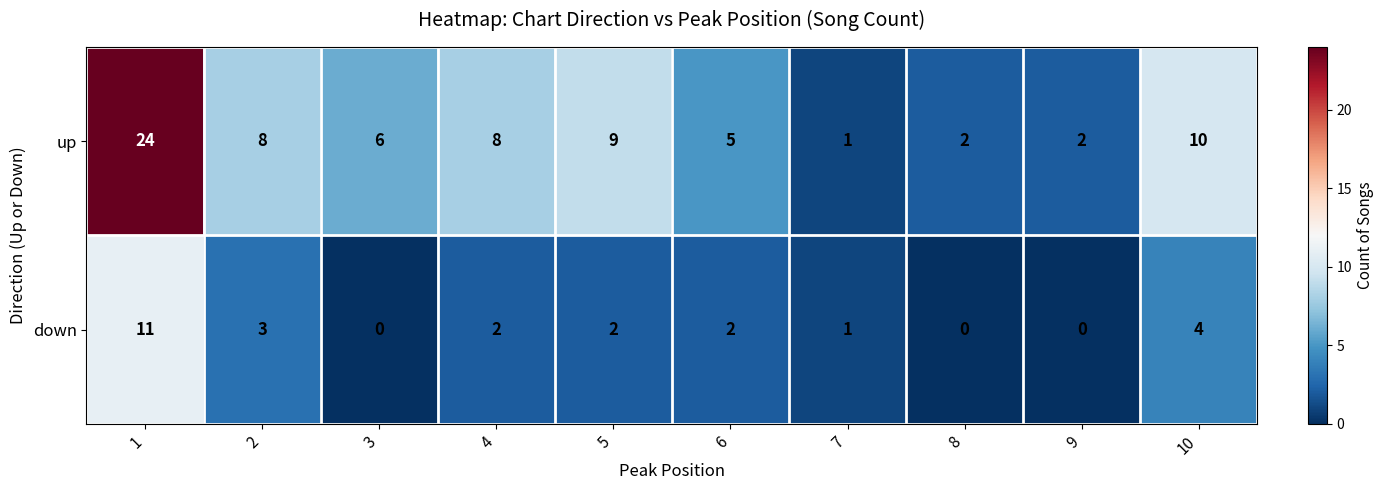

The up series shows 39 at 1. True or false?

False